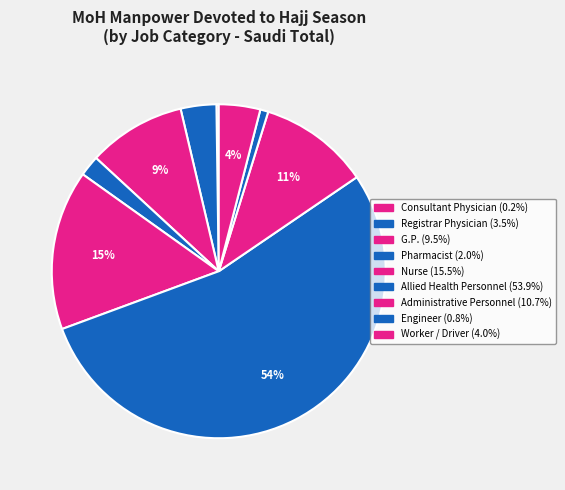

What percentage do Registrar Physician and Consultant Physician together represent?

3.7%